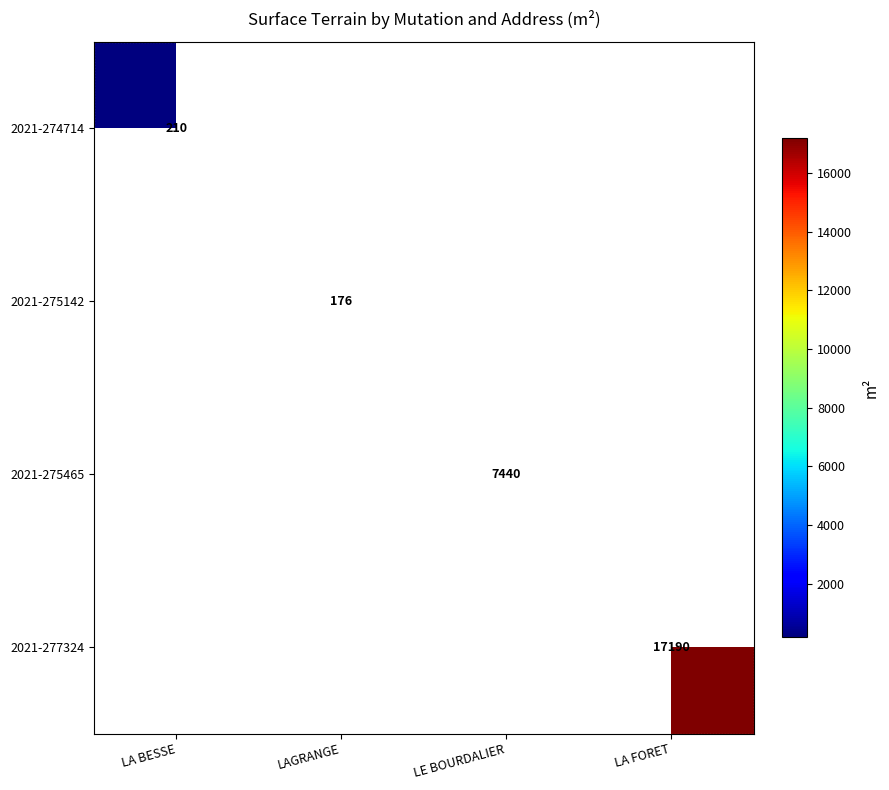

The value of 2021-275465 at LE BOURDALIER is 13286. True or false?

False